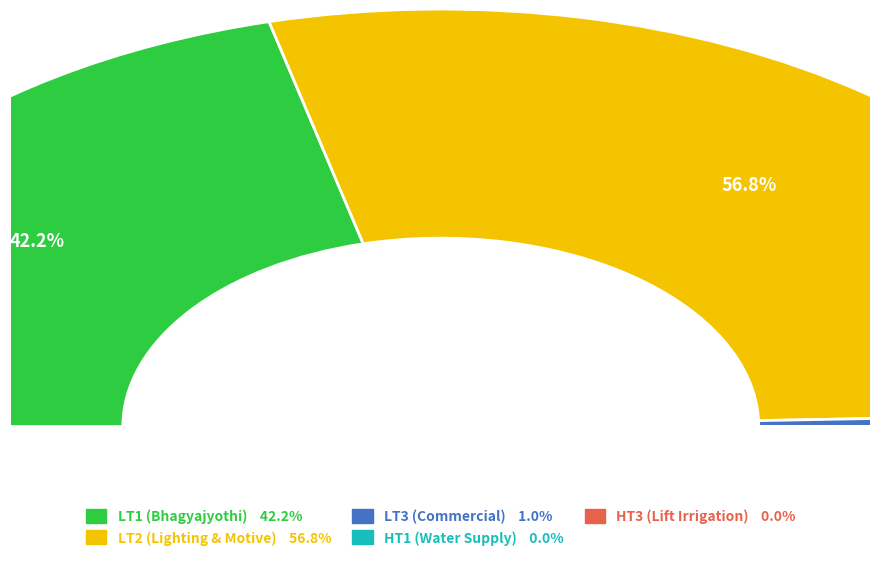

Which slice is the largest?

LT2 (Lighting & Motive)